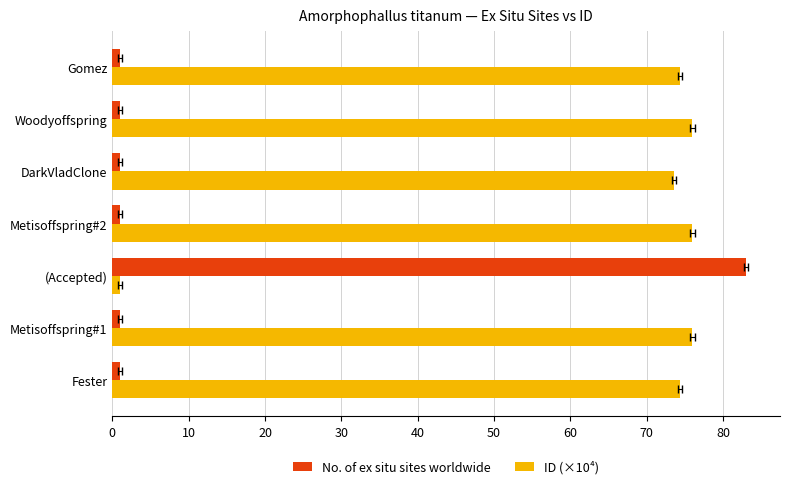

At Metisoffspring#2, list the series in order from smallest to largest.

No. of ex situ sites worldwide, ID (×10⁴)